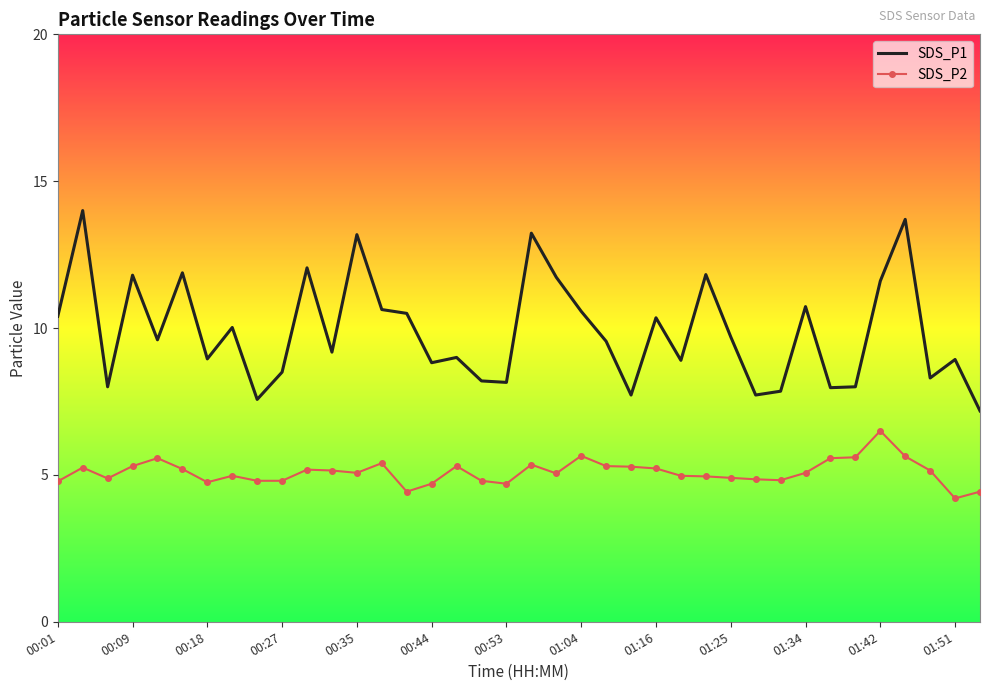

True or false: SDS_P2 and SDS_P1 intersect in this chart.

False